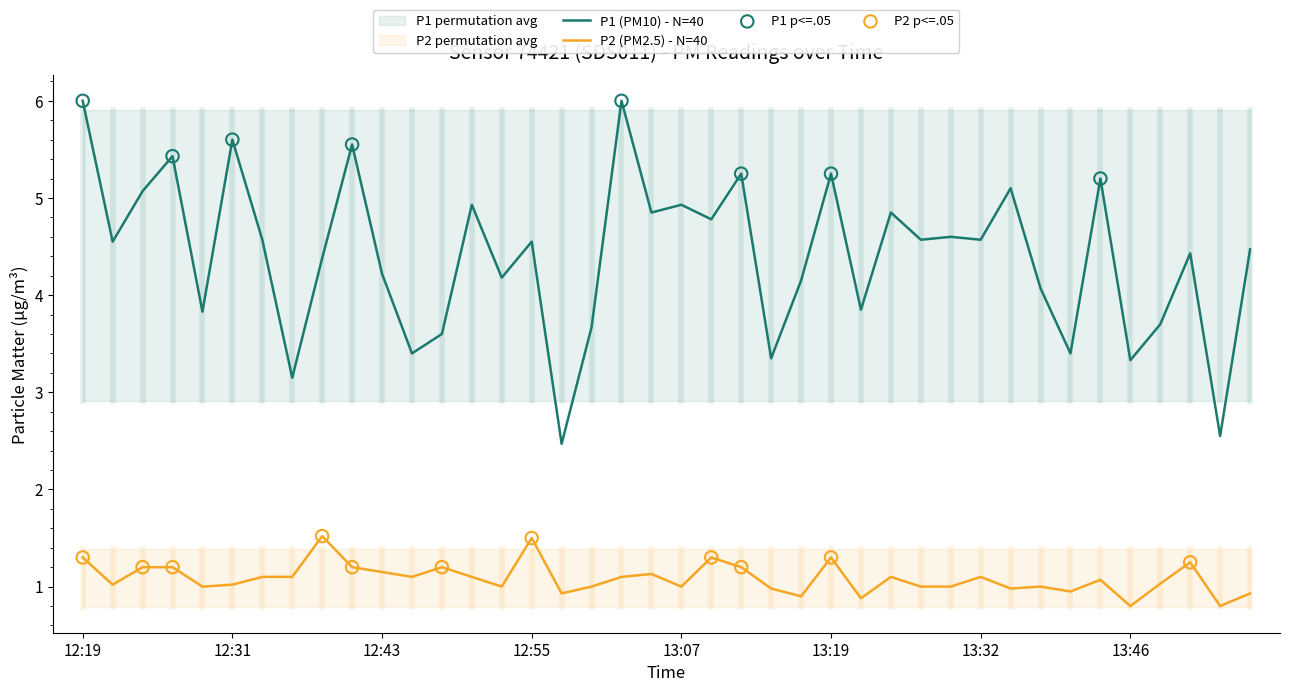

Is the value of P1 at 12:41 greater than the value of P2 at 12:19?

Yes